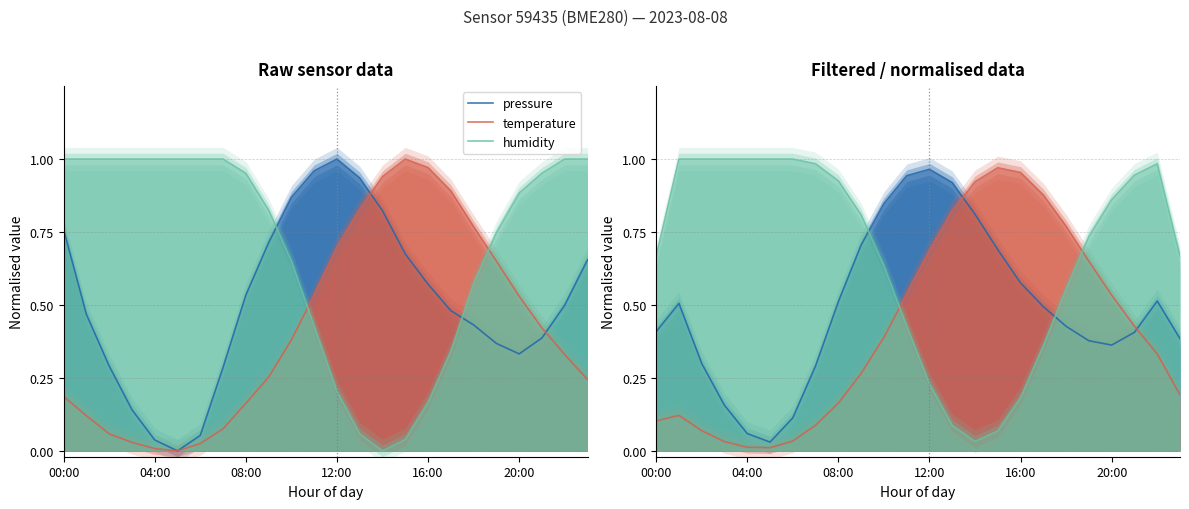

Which series ends up on top after the final intersection of pressure and humidity?

humidity